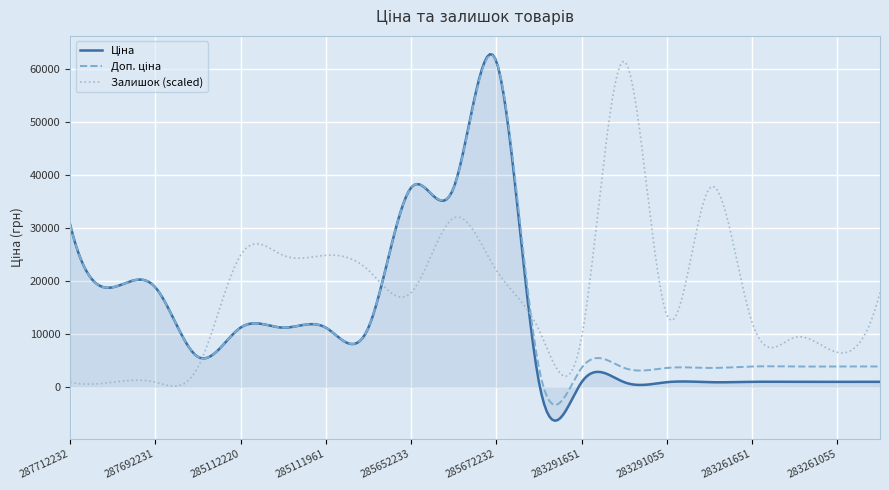

What is the maximum value shown in the chart?

62775.1